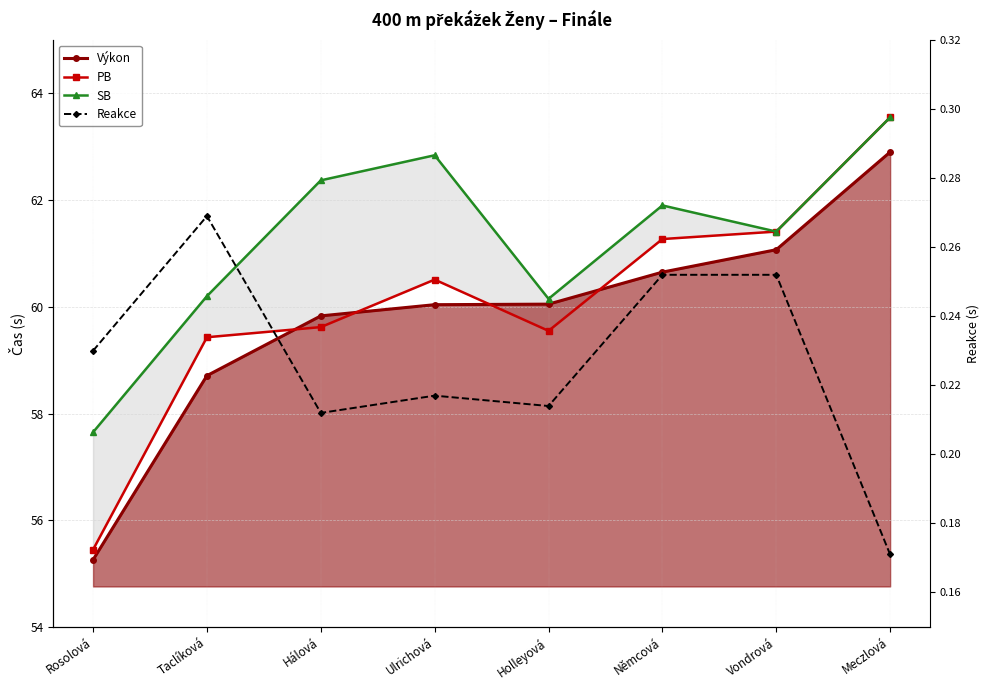

What is the total value across all series at Rosolová?

168.6